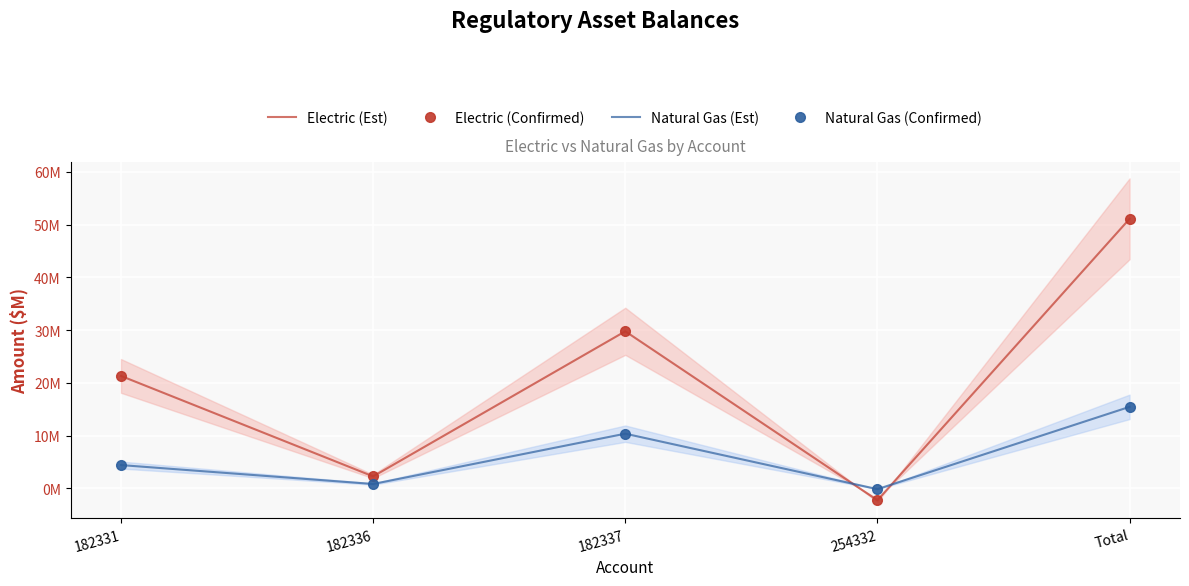

At which label is Electric (Confirmed) closest to 24?

182331